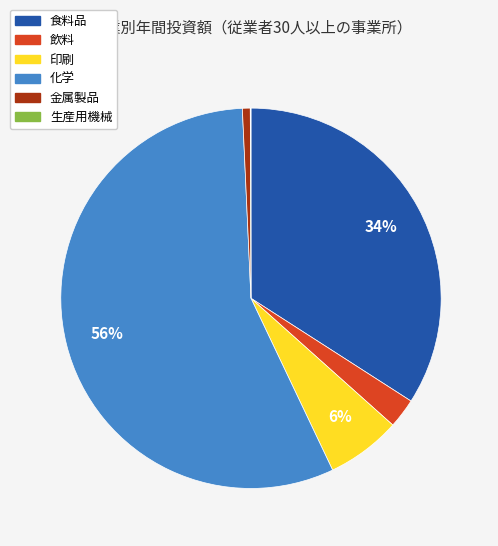

Which has a higher value, 金属製品 or 印刷?

印刷